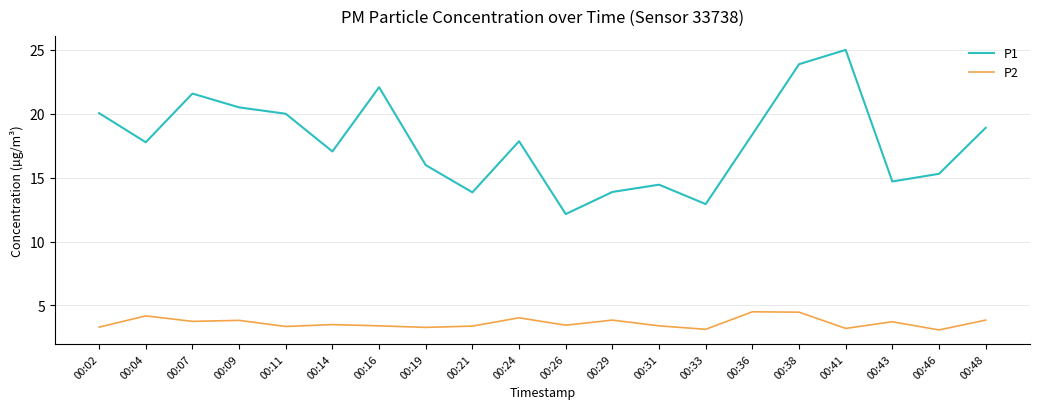

What is the average value of the P1 series?

17.8